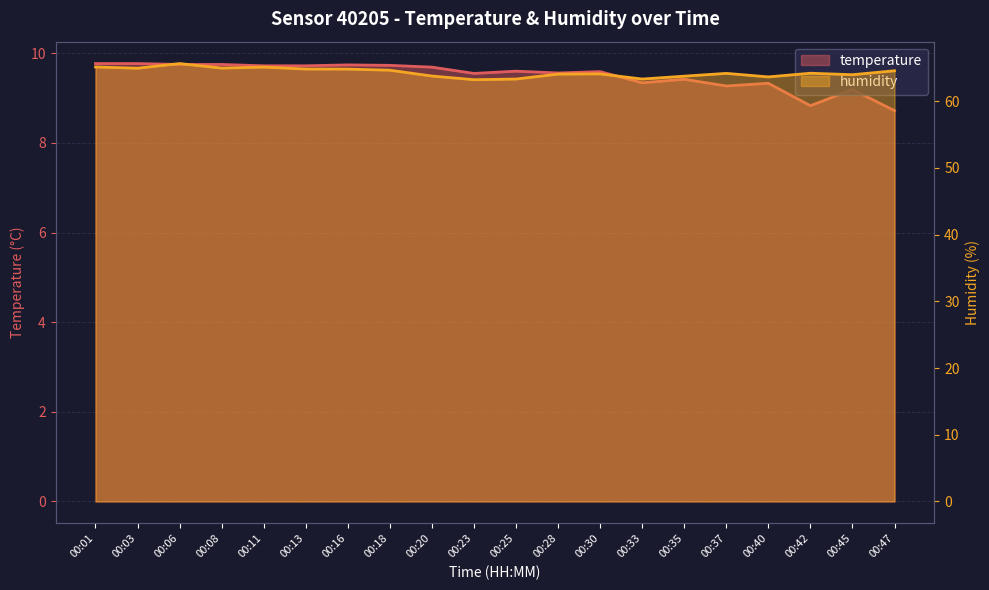

What is the spread (max minus min) of values at 00:33?

54.0